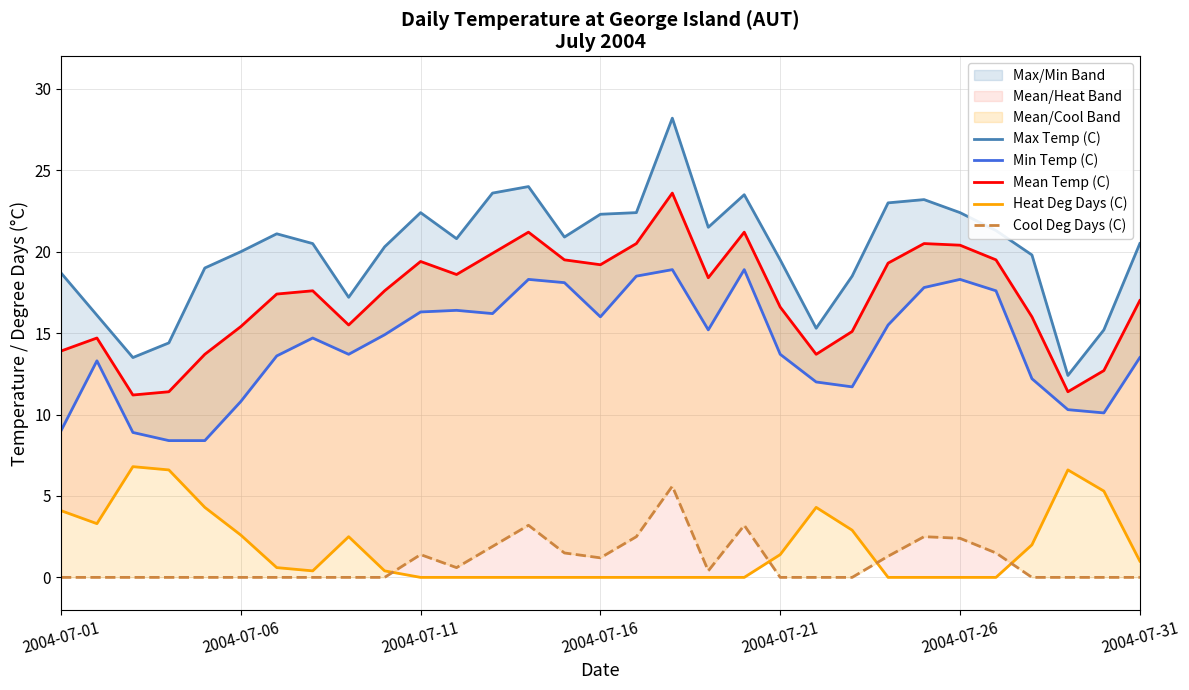

Is it true that Heat Deg Days (C) equals 0.9 at 2004-07-31?

False